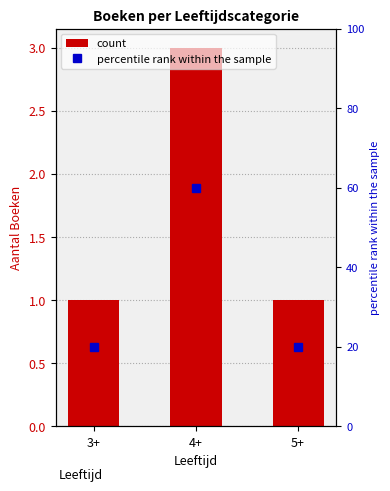

What are all the series names shown in the legend?

count, percentile rank within the sample